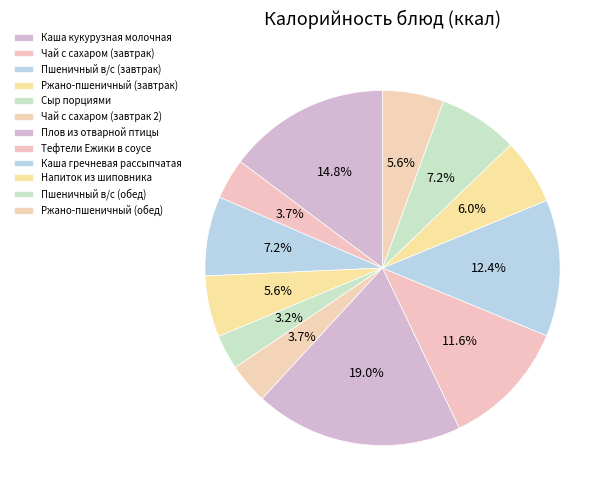

What is the ratio of the value at Ржано-пшеничный (обед) to the value at Чай с сахаром (завтрак)?

1.5